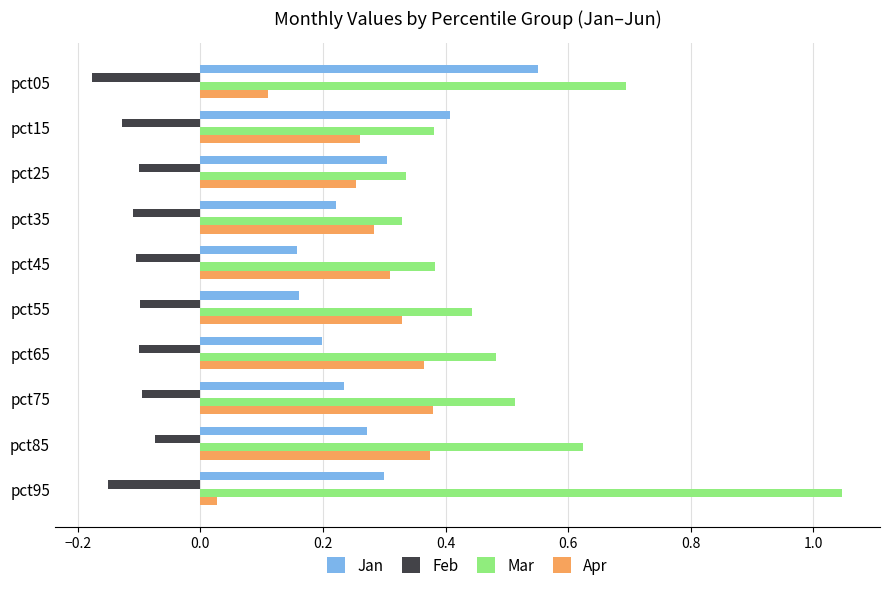

Which series has the widest spread of values?

Mar